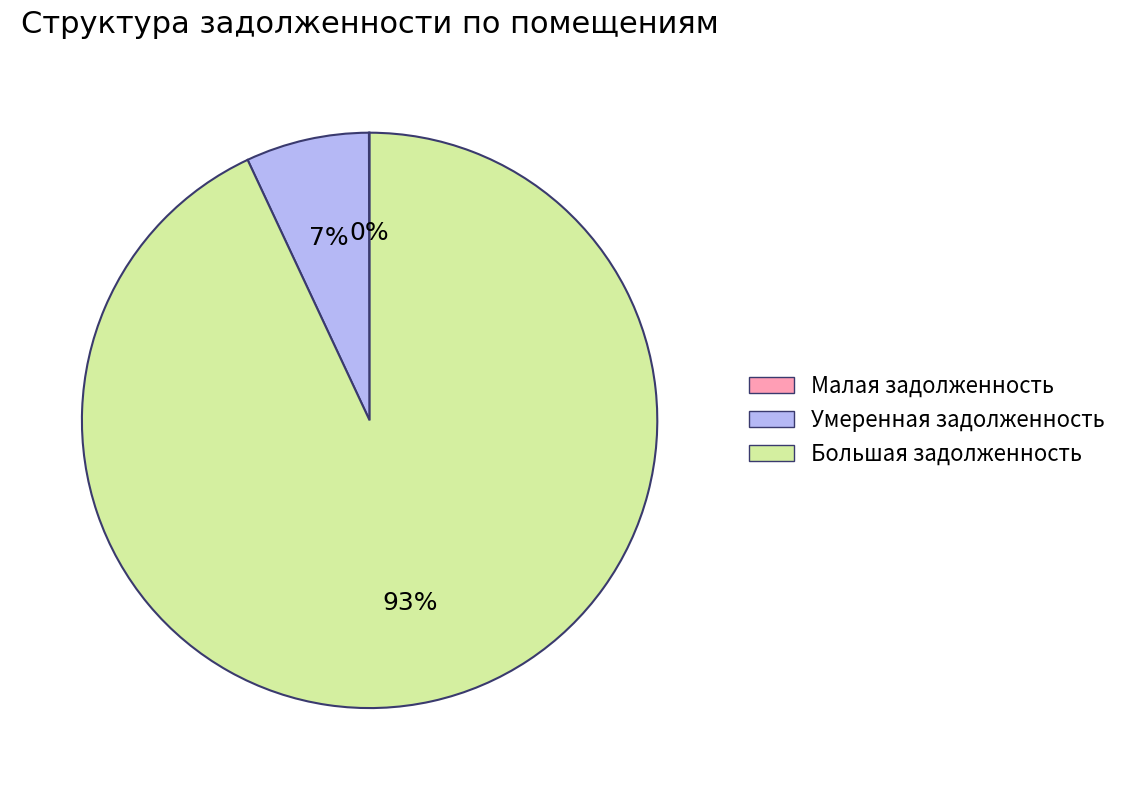

To the nearest percent, what is the average slice percentage?

33%